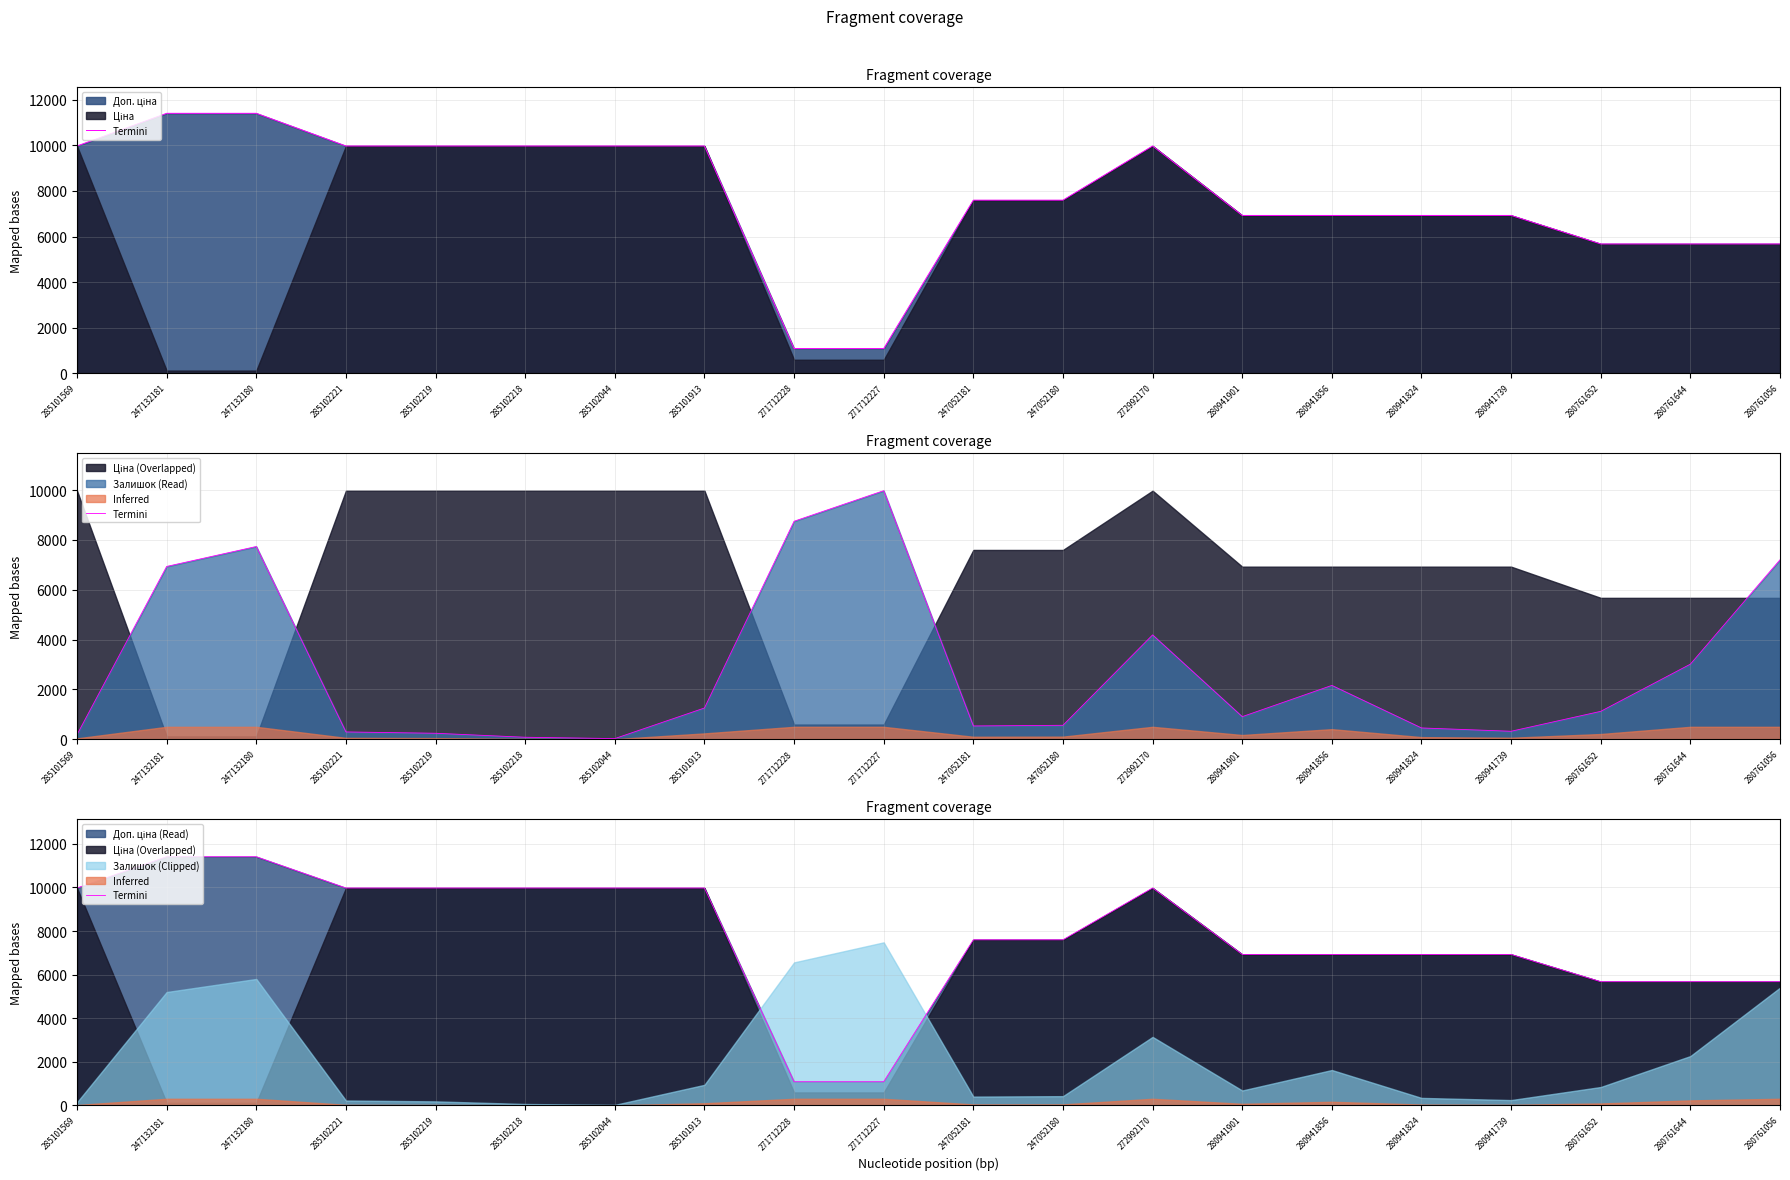

Rank the categories by value from highest to lowest.

247132181, 247132180, 285101569, 285102221, 285102219, 285102218, 285102044, 285101913, 272992170, 247052181, 247052180, 280941901, 280941856, 280941824, 280941739, 280761652, 280761644, 280761056, 271712228, 271712227